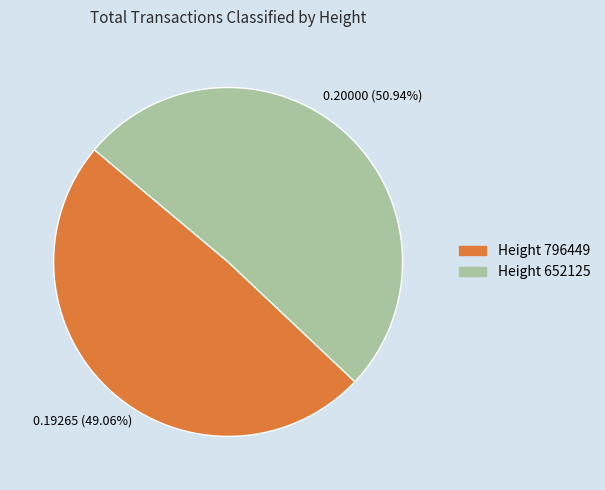

Is there any slice that represents more than half of the pie?

Yes